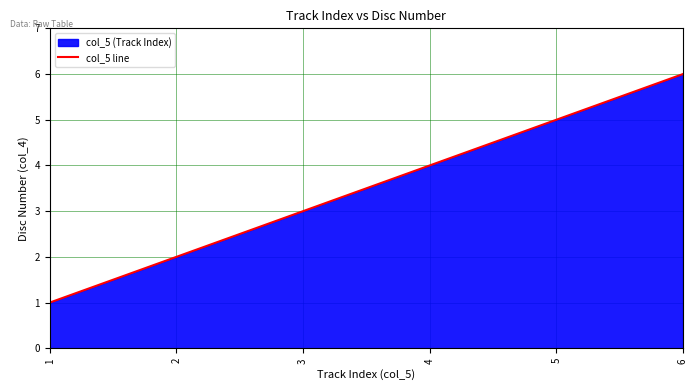

The value at 5 is 8. True or false?

False